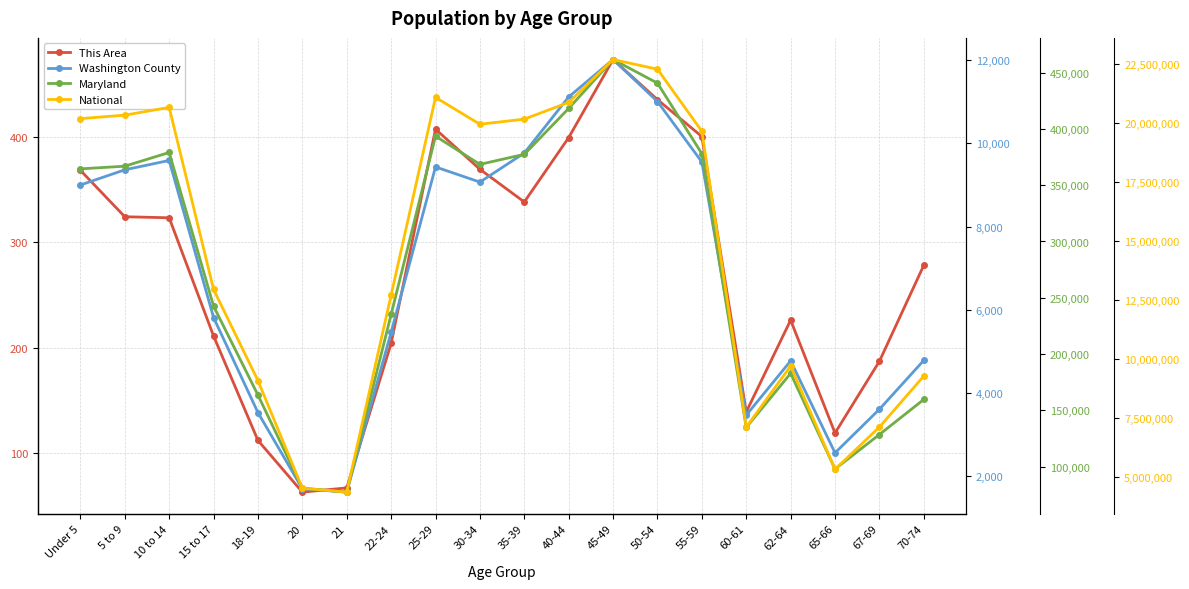

Is the value of This Area at 40-44 greater than the value of Maryland at 10 to 14?

No